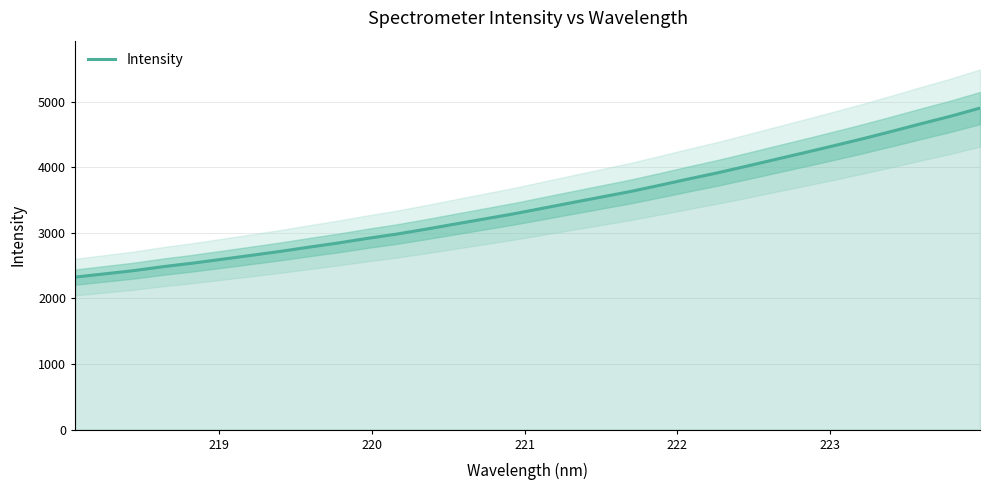

How many lines are shown in the chart?

1